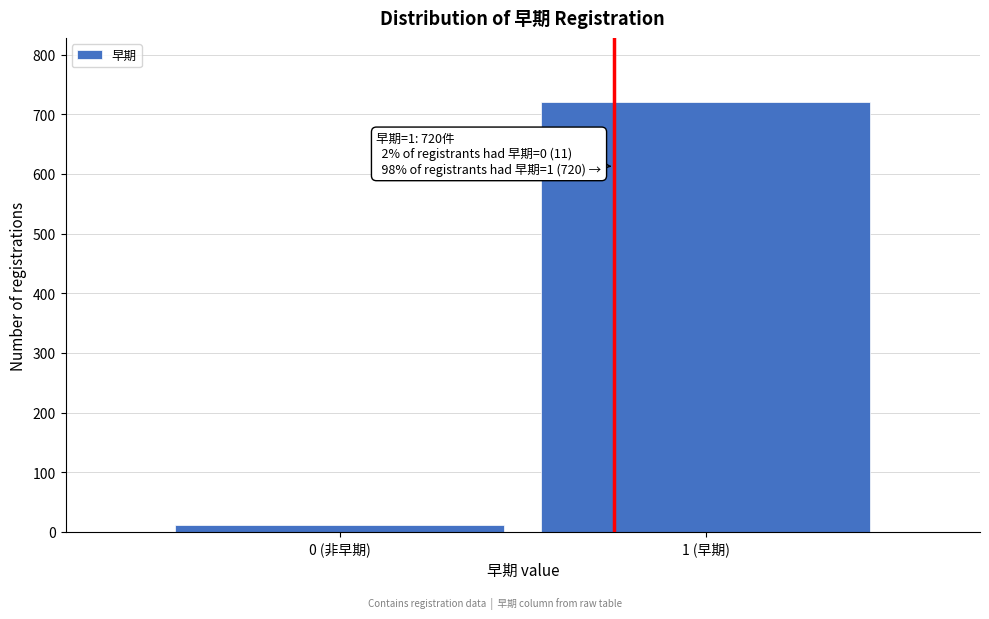

Reading left to right, transcribe all the data shown in this chart.

0 (非早期)=11	1 (早期)=720